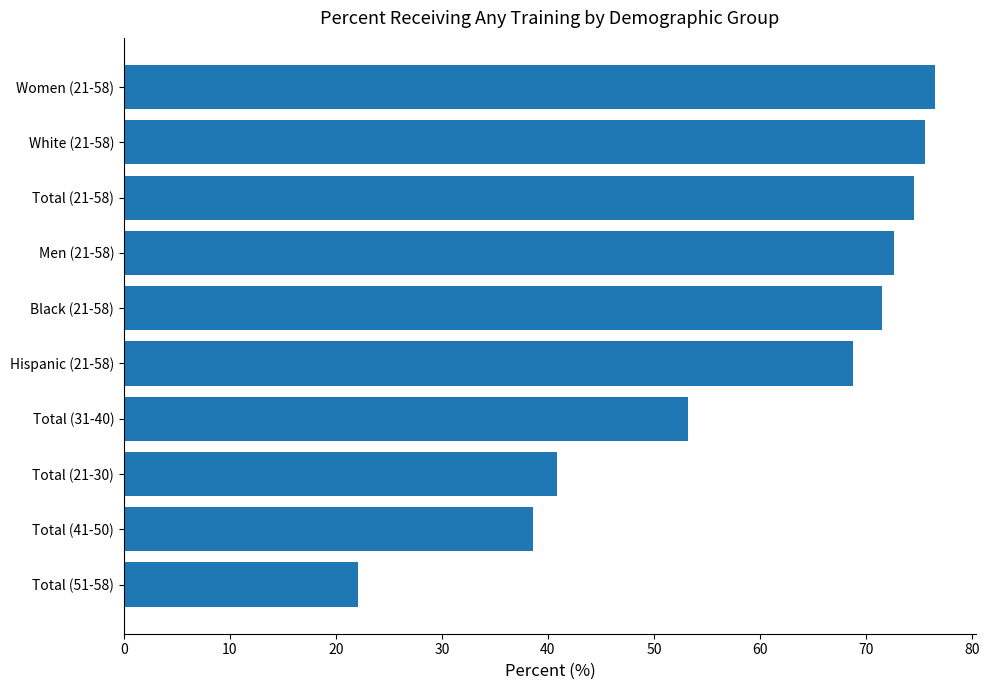

At which label is the value closest to 49?

Total (31-40)